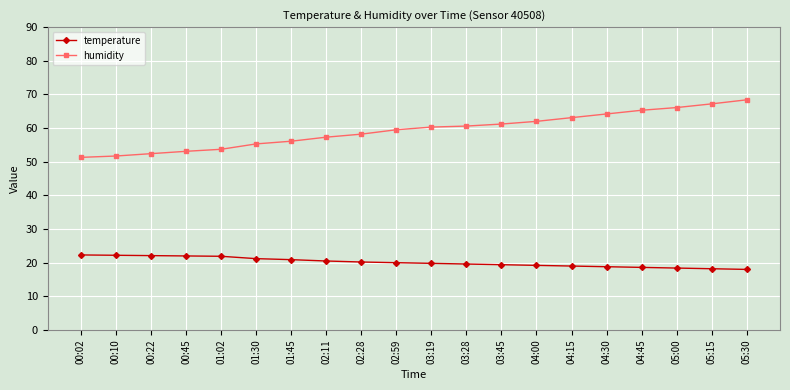

Read the temperature value at 02:59.

20.0